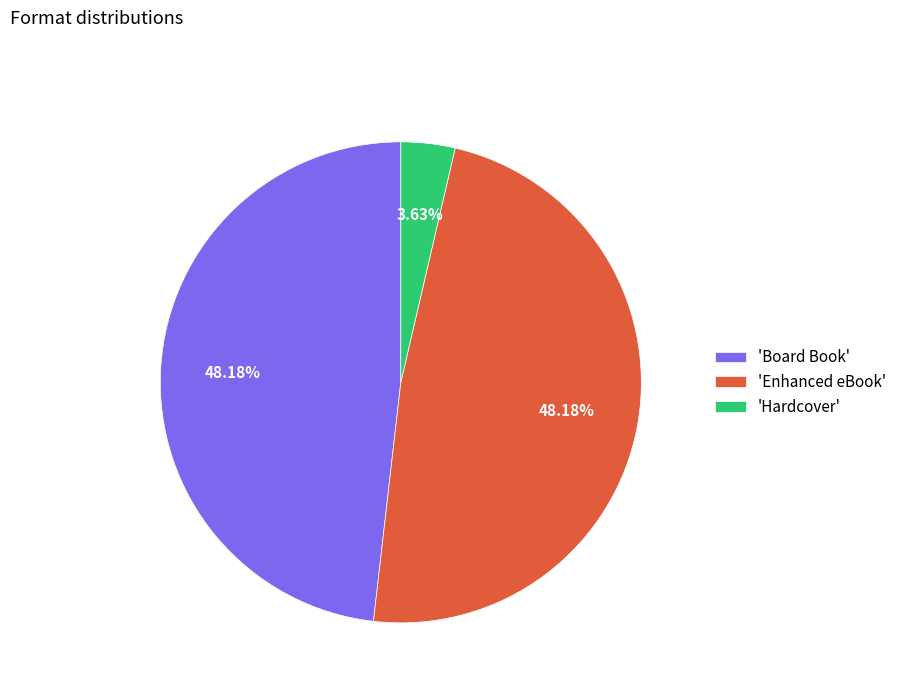

Is there any slice that represents more than half of the pie?

No